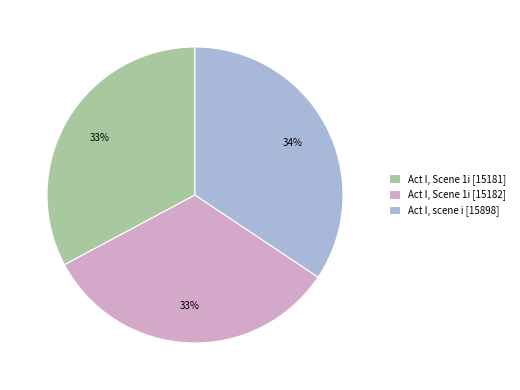

To the nearest percent, what is the combined percentage of Act I, scene i [15898] and Act I, Scene 1i [15181]?

67%